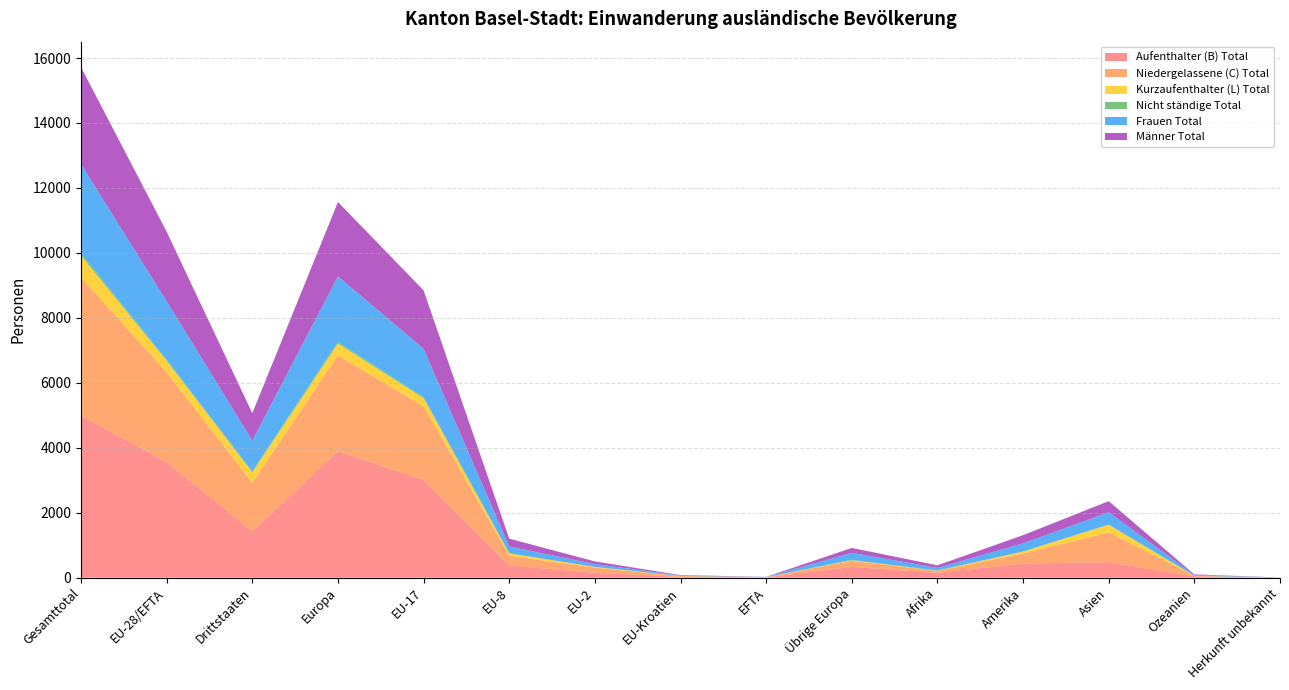

Reading right to left, transcribe all the data shown in this chart.

Aufenthalter (B) Total: Herkunft unbekannt=2	Ozeanien=40	Asien=477	Amerika=434	Afrika=146	Übrige Europa=333	EFTA=7	EU-Kroatien=24	EU-2=147	EU-8=373	EU-17=3006	Europa=3890	Drittstaaten=1432	EU-28/EFTA=3557	Gesamttotal=4989
Niedergelassene (C) Total: Herkunft unbekannt=0	Ozeanien=16	Asien=916	Amerika=308	Afrika=63	Übrige Europa=185	EFTA=9	EU-Kroatien=27	EU-2=162	EU-8=301	EU-17=2269	Europa=2953	Drittstaaten=1488	EU-28/EFTA=2768	Gesamttotal=4256
Kurzaufenthalter (L) Total: Herkunft unbekannt=1	Ozeanien=2	Asien=237	Amerika=61	Afrika=5	Übrige Europa=15	EFTA=1	EU-Kroatien=1	EU-2=22	EU-8=75	EU-17=252	Europa=366	Drittstaaten=321	EU-28/EFTA=351	Gesamttotal=672
Nicht ständige Total: Herkunft unbekannt=0	Ozeanien=0	Asien=6	Amerika=5	Afrika=8	Übrige Europa=17	EFTA=0	EU-Kroatien=1	EU-2=0	EU-8=2	EU-17=31	Europa=51	Drittstaaten=36	EU-28/EFTA=34	Gesamttotal=70
Frauen Total: Herkunft unbekannt=0	Ozeanien=24	Asien=378	Amerika=249	Afrika=78	Übrige Europa=214	EFTA=4	EU-Kroatien=13	EU-2=86	EU-8=208	EU-17=1491	Europa=2016	Drittstaaten=943	EU-28/EFTA=1802	Gesamttotal=2745
Männer Total: Herkunft unbekannt=3	Ozeanien=18	Asien=342	Amerika=251	Afrika=81	Übrige Europa=151	EFTA=4	EU-Kroatien=13	EU-2=83	EU-8=242	EU-17=1798	Europa=2291	Drittstaaten=846	EU-28/EFTA=2140	Gesamttotal=2986